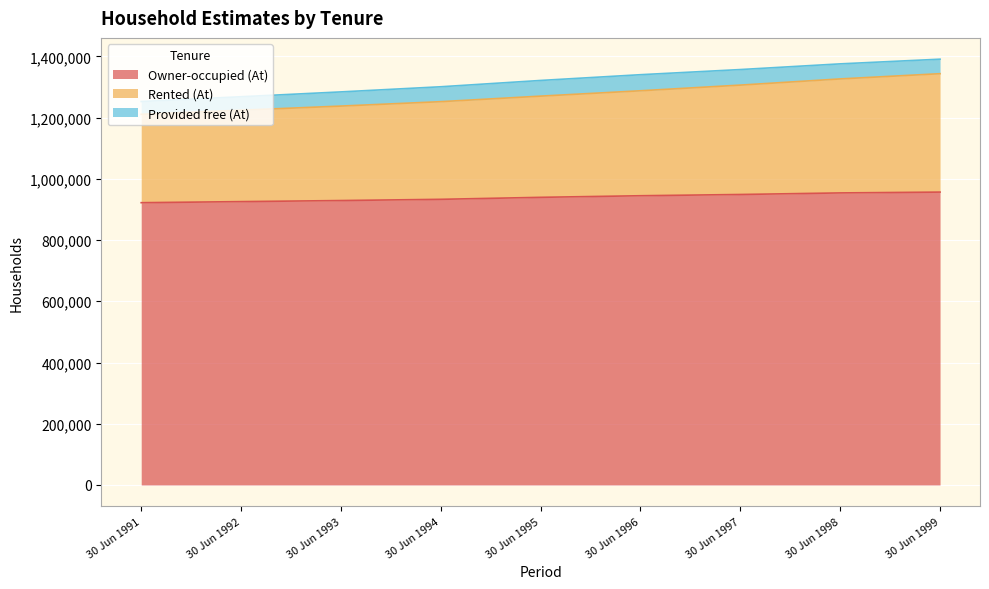

What is the minimum value for Owner-occupied (At)?

922100